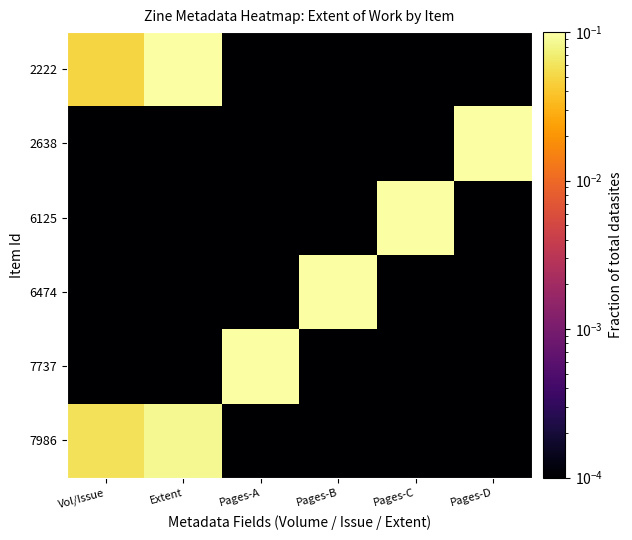

What is the spread (max minus min) of values at Pages-A?

0.2